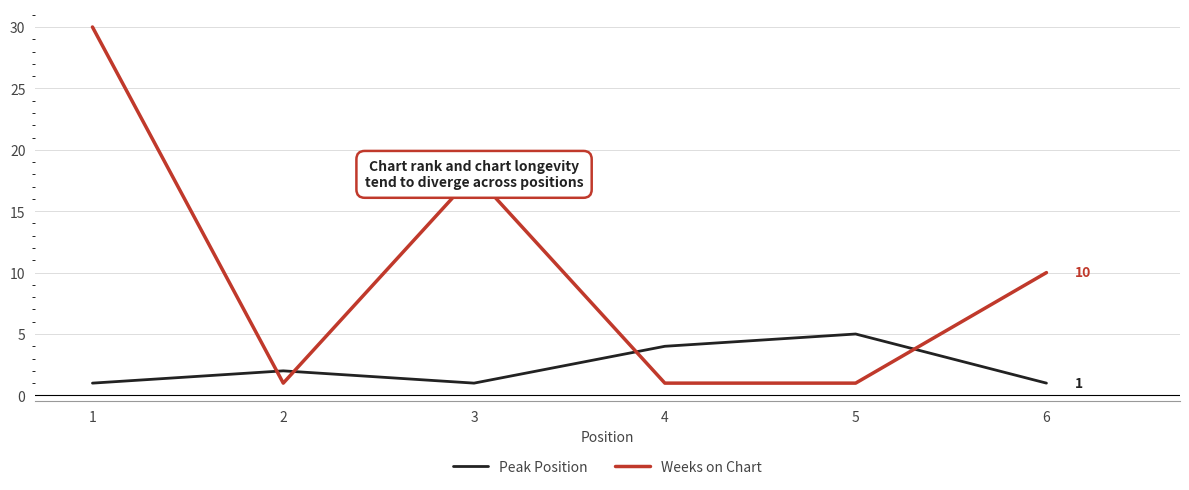

What is the difference between the maximum and second lowest values in the Weeks on Chart series?

29